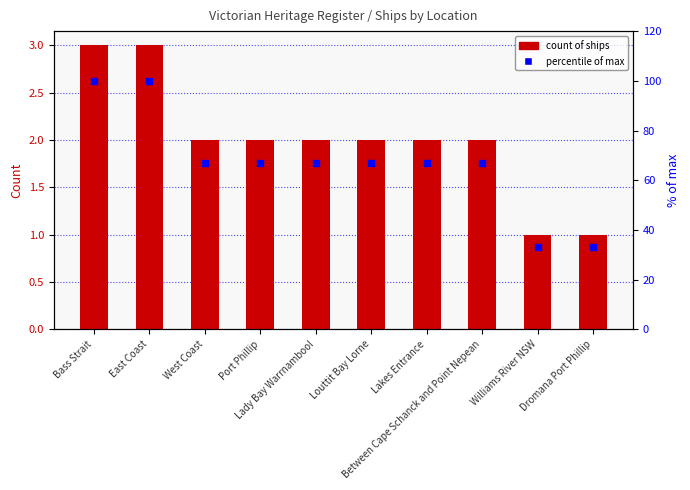

Which series reaches the maximum Y coordinate?

% of max